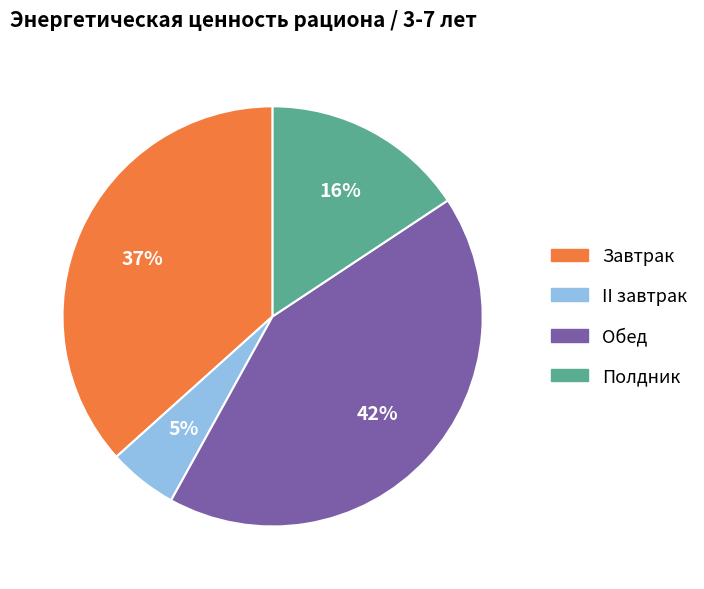

To the nearest percent, what is the difference between the largest and smallest slice percentages?

37%